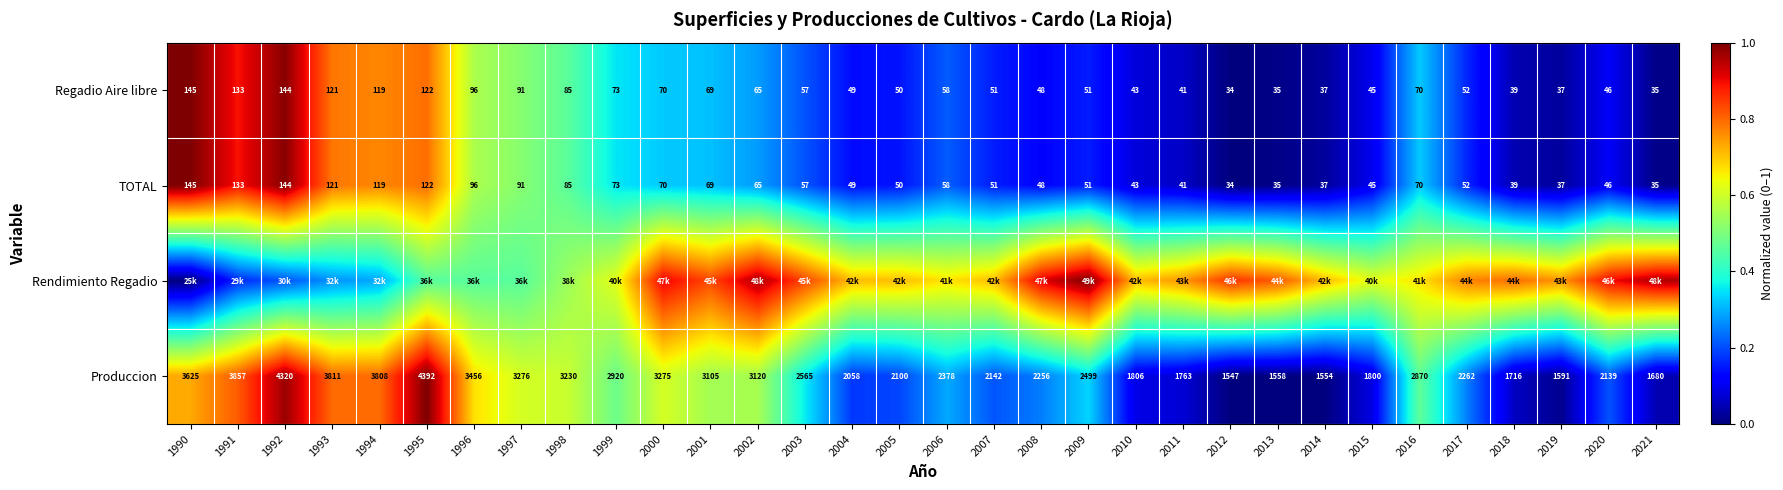

Is the value of TOTAL at 2008 greater than the value of Regadio Aire libre at 1999?

No